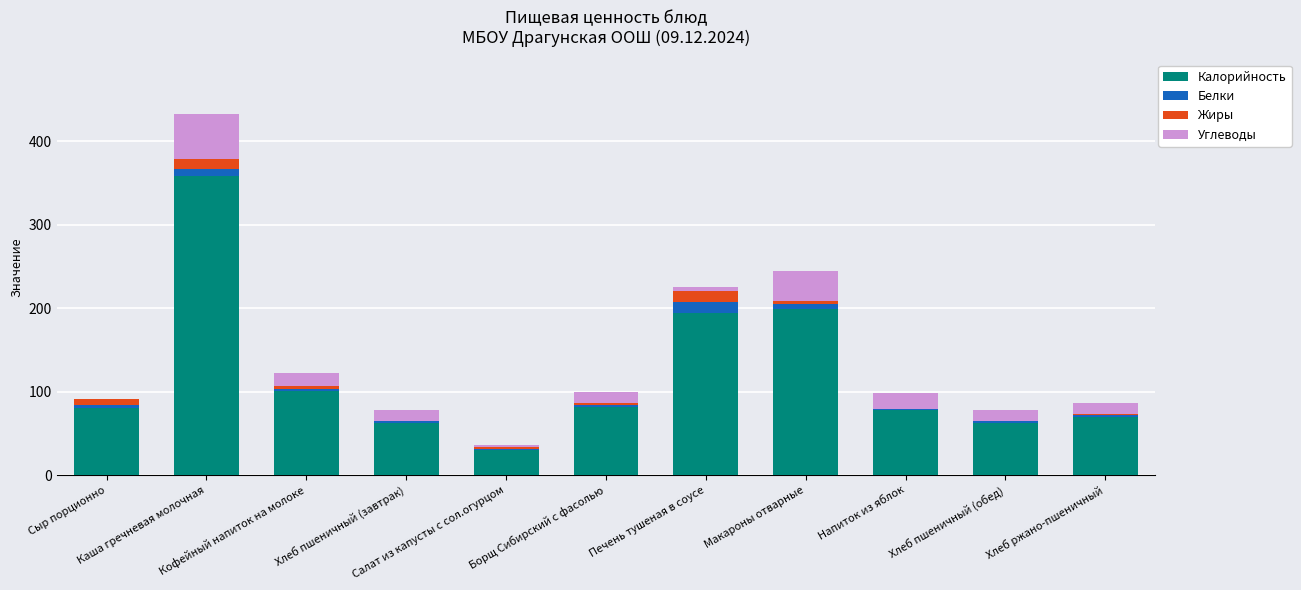

What is the maximum value for Калорийность?

358.9